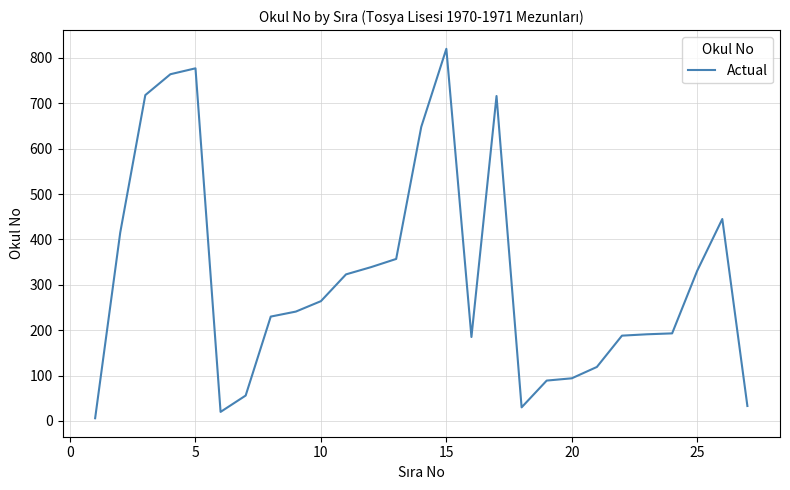

What is the difference between the maximum and minimum values?

814